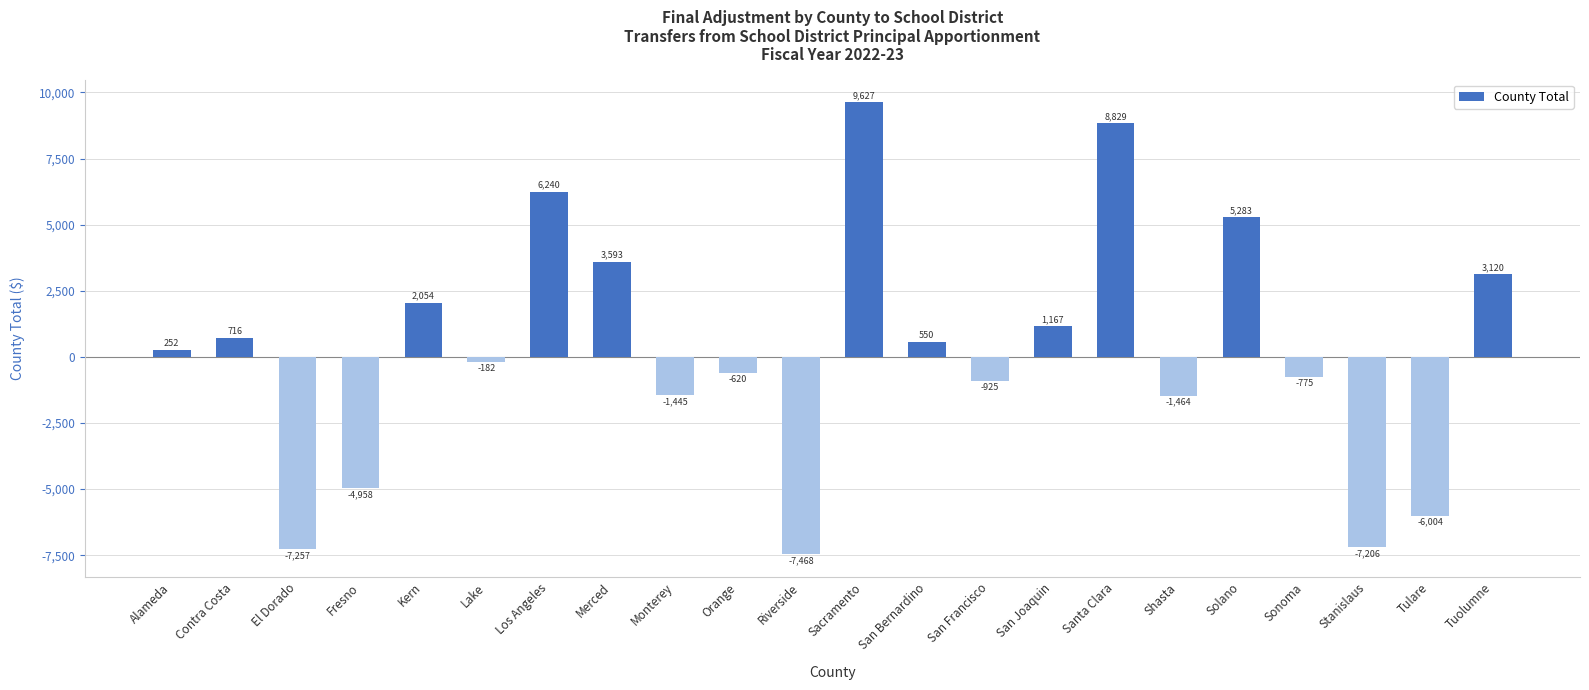

What is the smallest value displayed?

-7468